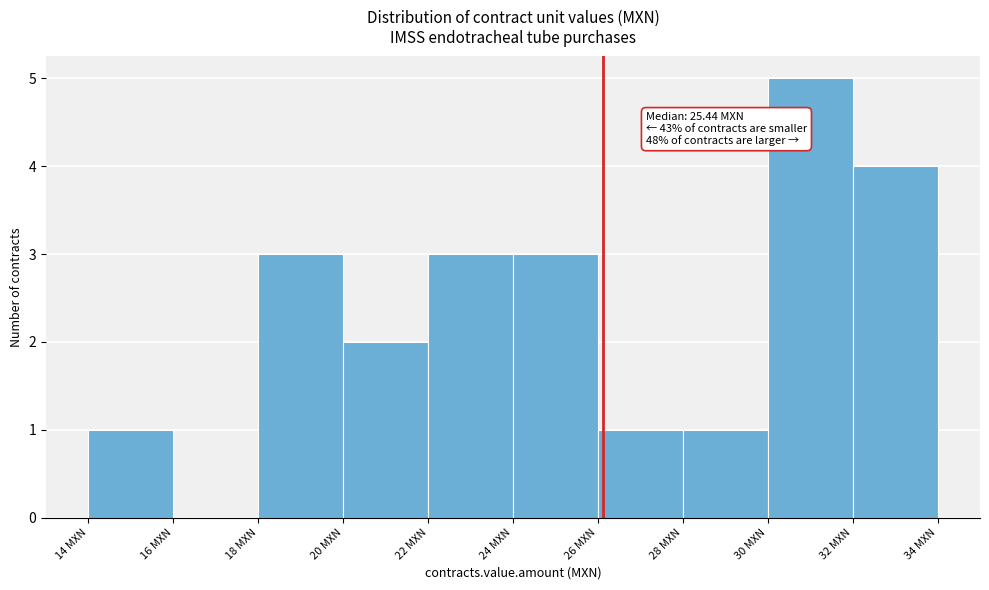

Over which range of the x-axis is the bar tallest?

30 to 32